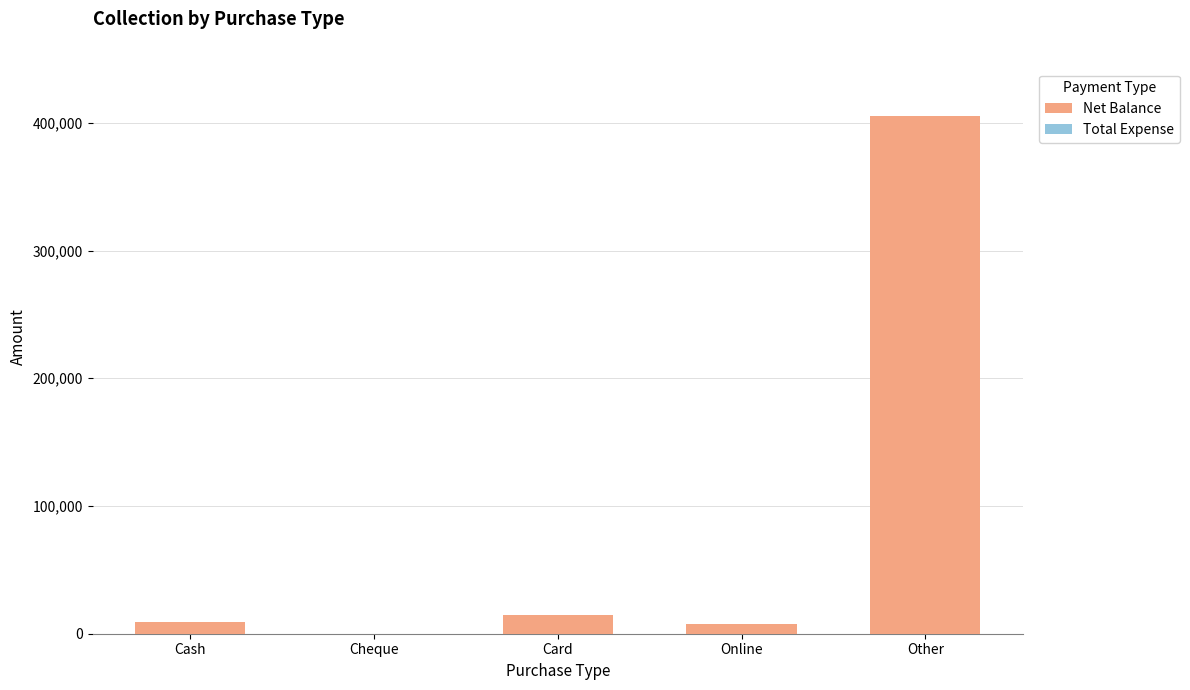

Which has a higher value, Card or Other?

Other